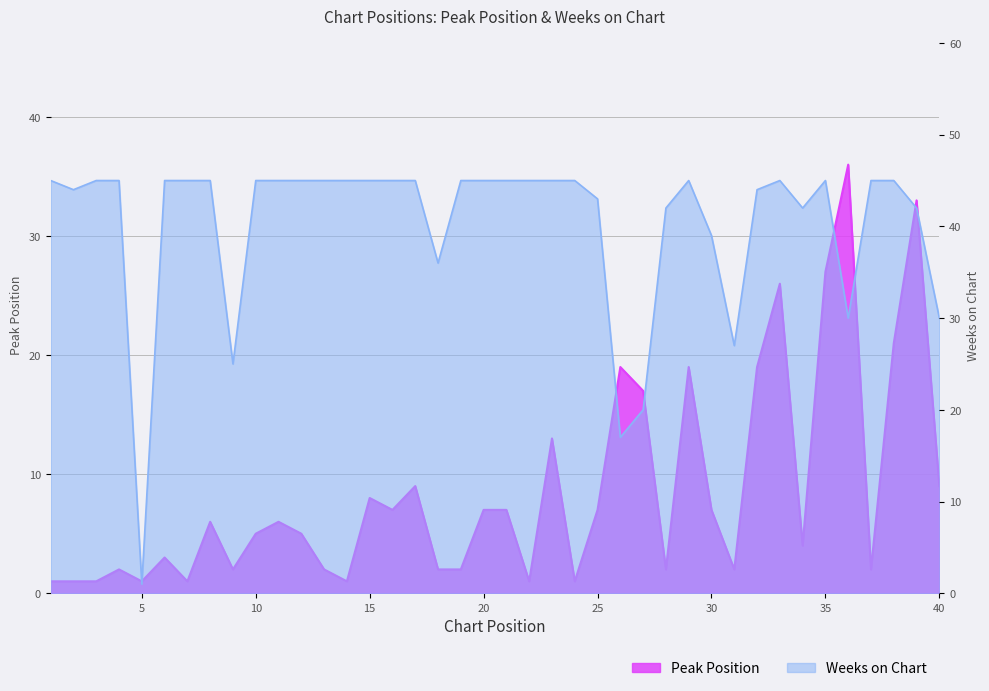

Is it true that Weeks on Chart equals 45 at 20?

True